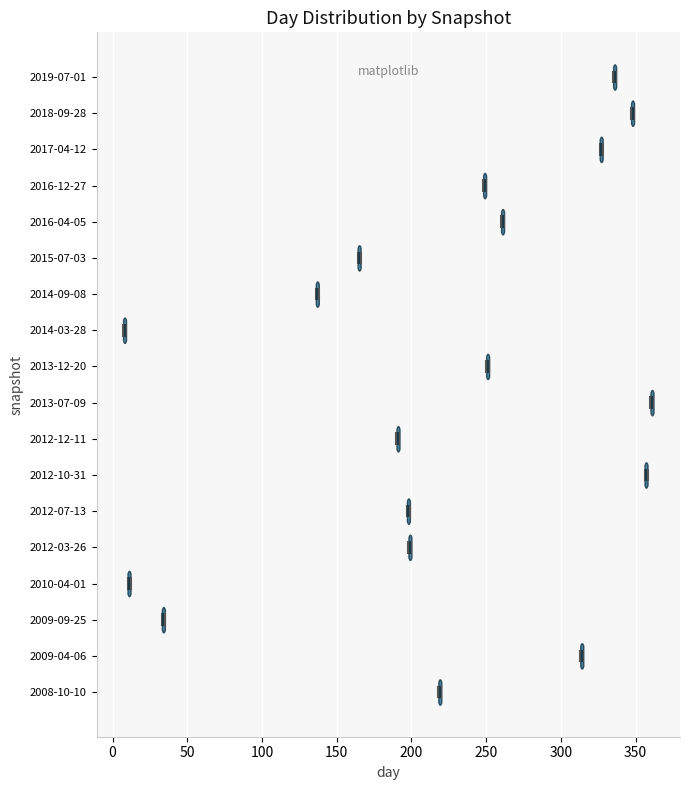

Reading bottom to top, read every violin against the x-axis: where its median line is, and the lowest and highest points it reaches. The values are not printed on the chart, so give them approximately, as read against the axis.

2008-10-10: median line 220, lowest point 220, highest point 220
2009-04-06: median line 315, lowest point 315, highest point 315
2009-09-25: median line 35, lowest point 35, highest point 35
2010-04-01: median line 10, lowest point 10, highest point 10
2012-03-26: median line 200, lowest point 200, highest point 200
2012-07-13: median line 200, lowest point 195, highest point 200
2012-10-31: median line 355, lowest point 355, highest point 360
2012-12-11: median line 190, lowest point 190, highest point 190
2013-07-09: median line 360, lowest point 360, highest point 360
2013-12-20: median line 250, lowest point 250, highest point 250
2014-03-28: median line 10, lowest point 5, highest point 10
2014-09-08: median line 135, lowest point 135, highest point 140
2015-07-03: median line 165, lowest point 165, highest point 165
2016-04-05: median line 260, lowest point 260, highest point 260
2016-12-27: median line 250, lowest point 250, highest point 250
2017-04-12: median line 325, lowest point 325, highest point 330
2018-09-28: median line 350, lowest point 345, highest point 350
2019-07-01: median line 335, lowest point 335, highest point 335